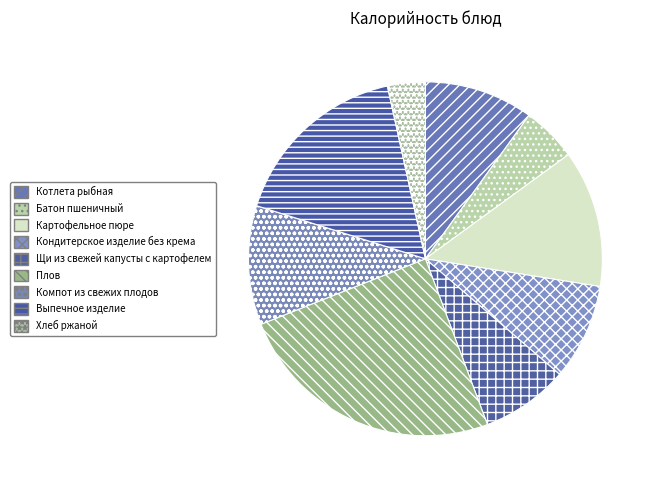

Which slice is the largest?

Плов